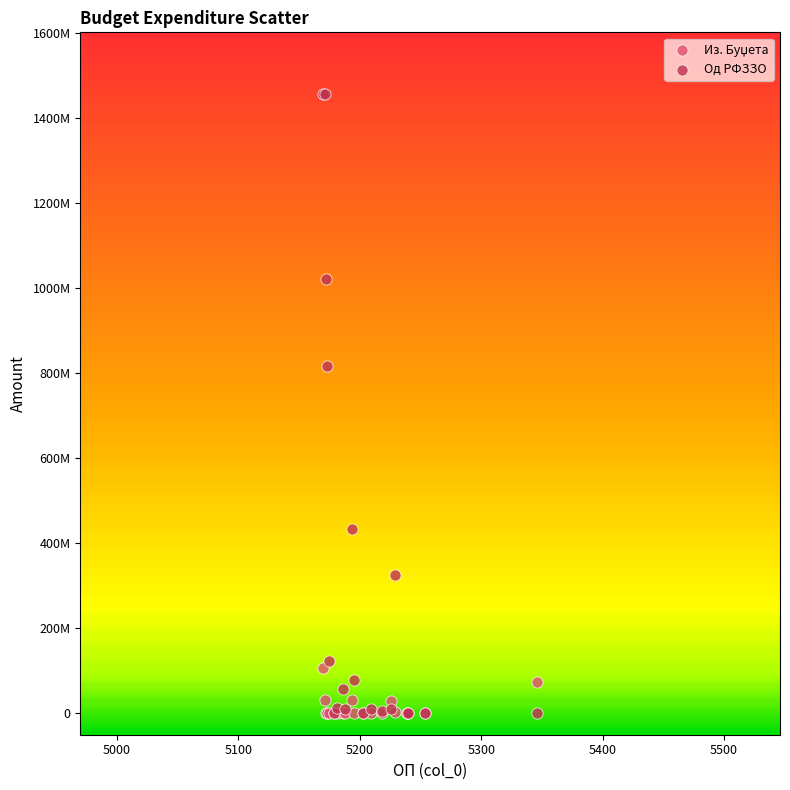

Which series has the largest Y range (max minus min)?

Од РФЗЗО